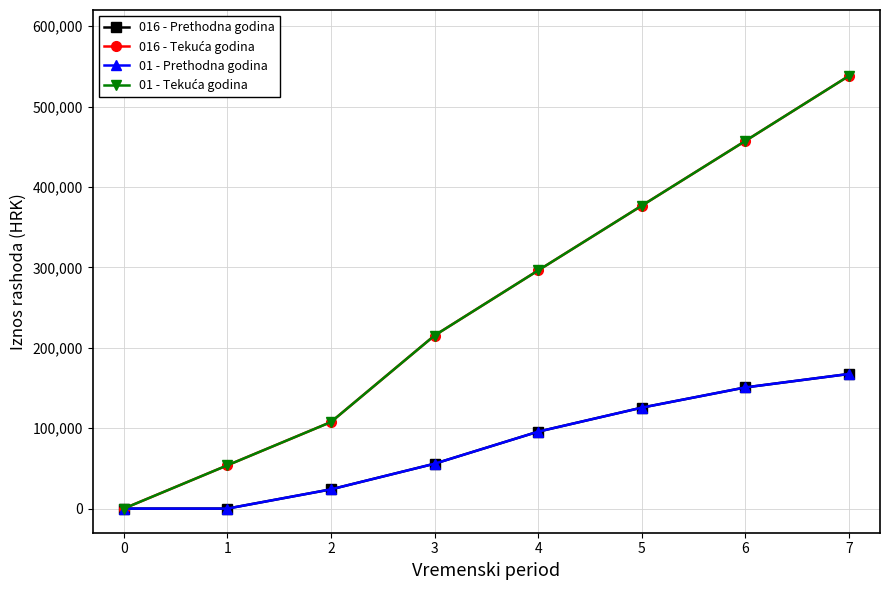

True or false: 016 - Prethodna godina and 01 - Tekuća godina cross at least once.

False